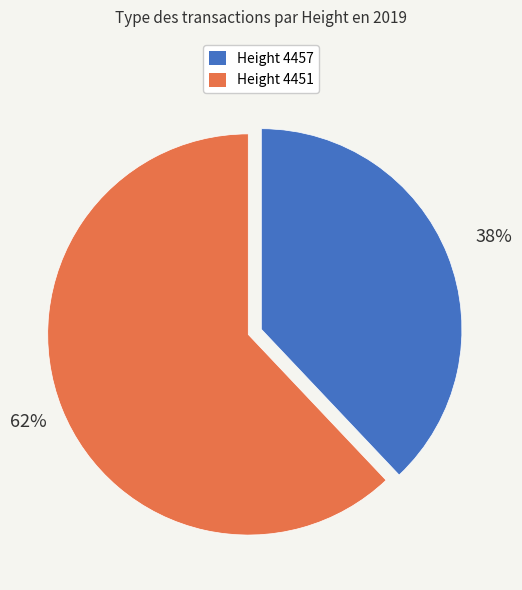

Is there a majority slice in this chart?

Yes